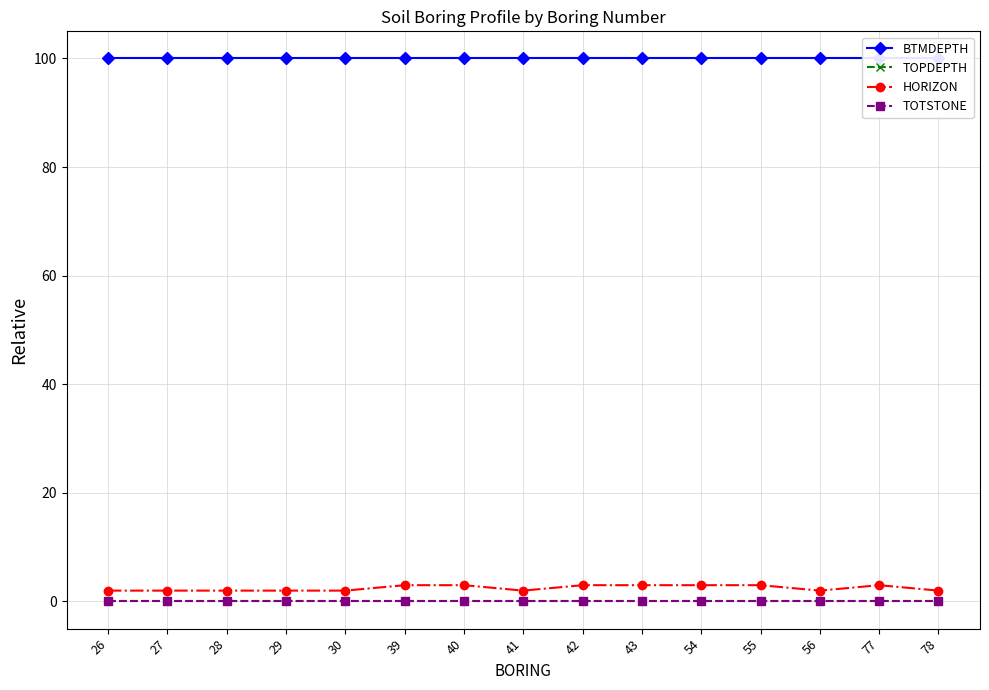

The BTMDEPTH series shows 173 at 54. True or false?

False